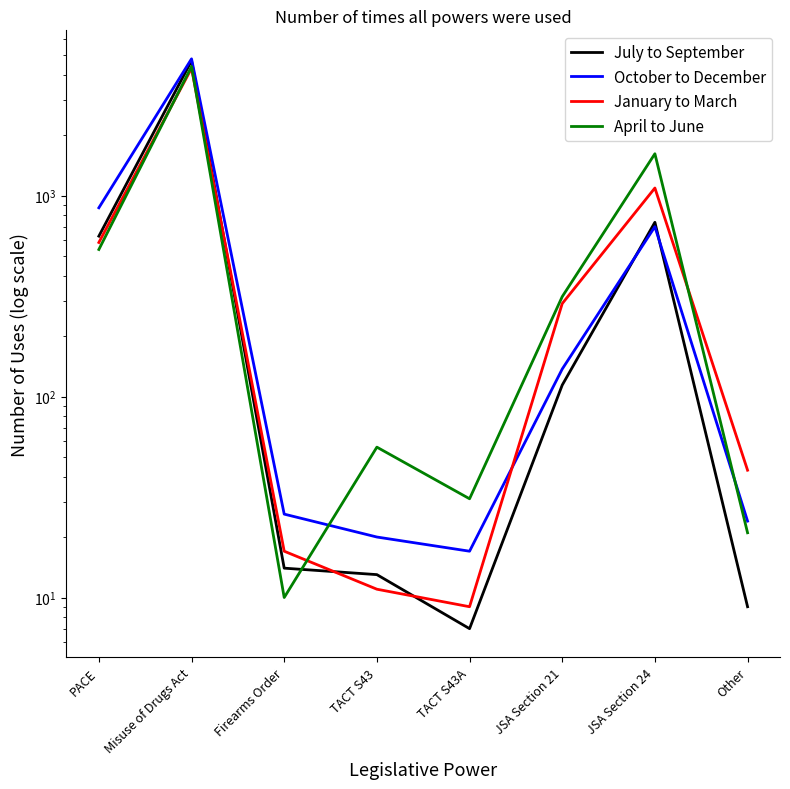

Is it true that October to December equals 209 at JSA Section 24?

False